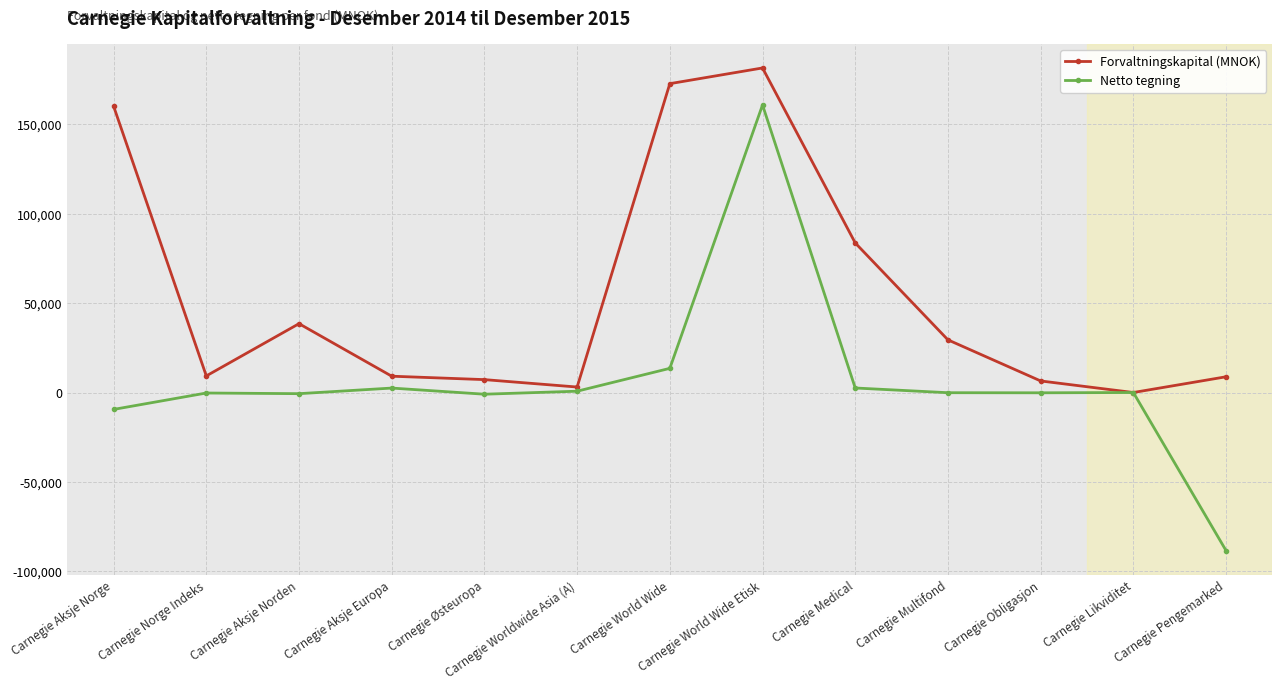

Where is Forvaltningskapital (MNOK) nearest to the value 90808?

Carnegie Medical